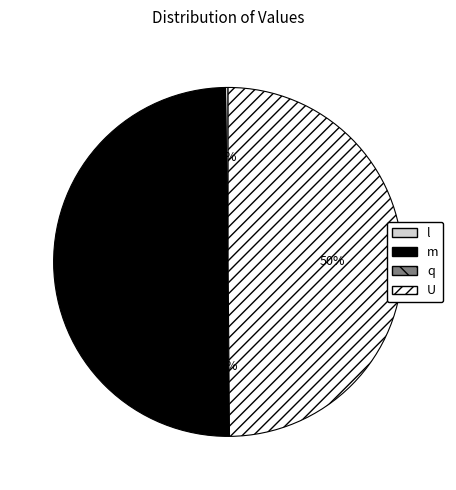

To the nearest percent, what portion does U represent?

50%